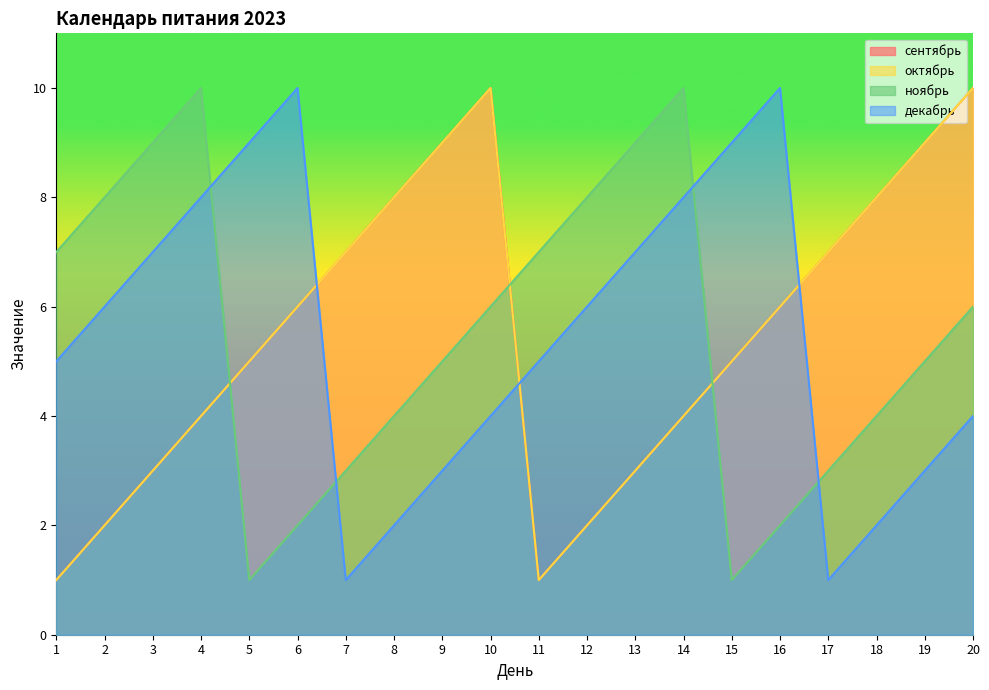

How many values in the октябрь series exceed 6?

8